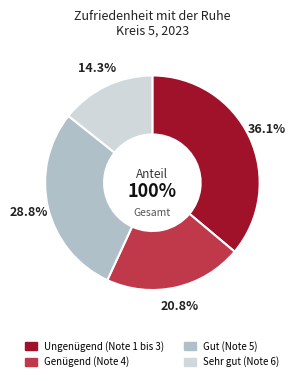

To the nearest percent, what is the combined percentage of Ungenügend (Note 1 bis 3) and Genügend (Note 4)?

57%